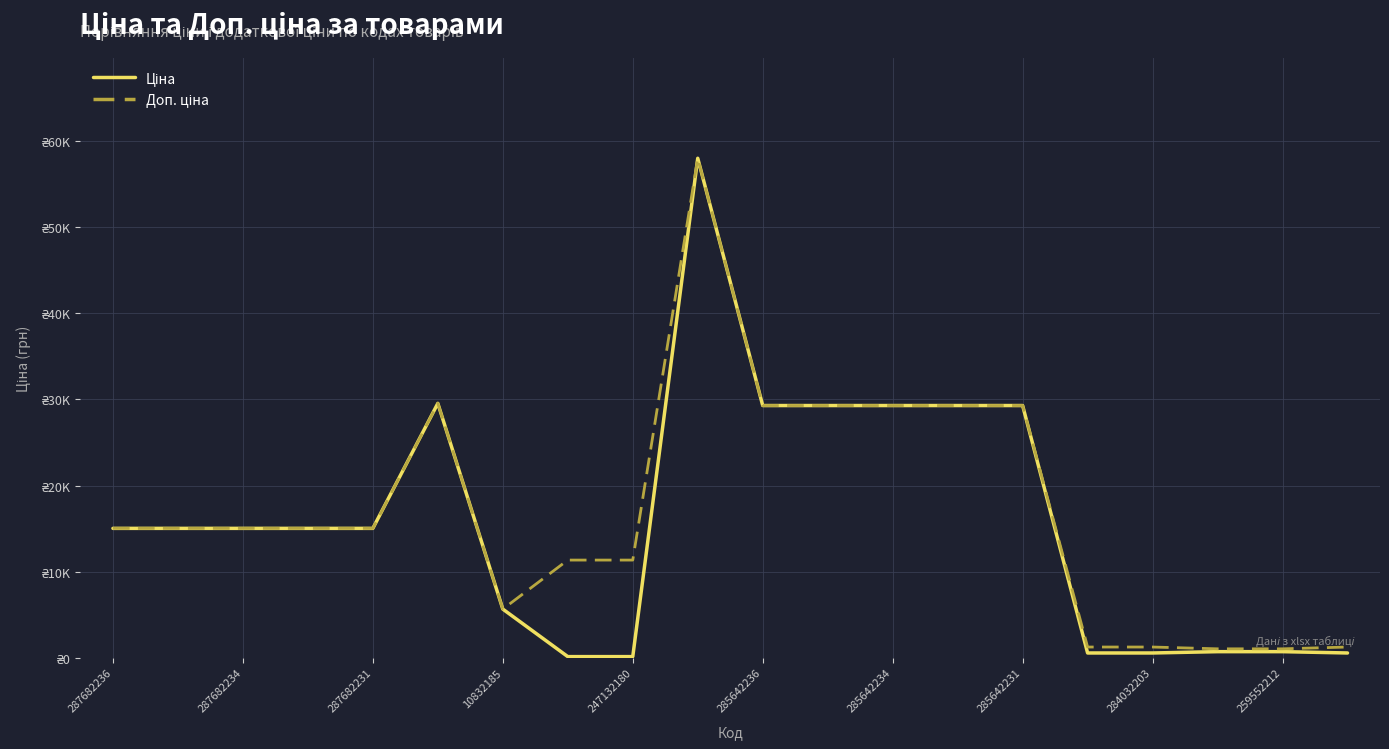

Reading right to left, what are all the values shown in this chart?

Ціна: 535.4	689.1	689.1	535.4	535.4	29294.9	29294.9	29294.9	29294.9	29294.9	58037.0	113.3	113.3	5636.0	29548.9	15019.2	15019.2	15019.2	15019.2	15019.2
Доп. ціна: 1227.2	1017.8	1017.8	1227.2	1227.2	29294.9	29294.9	29294.9	29294.9	29294.9	58037.0	11334.0	11334.0	5636.0	29548.9	15019.2	15019.2	15019.2	15019.2	15019.2